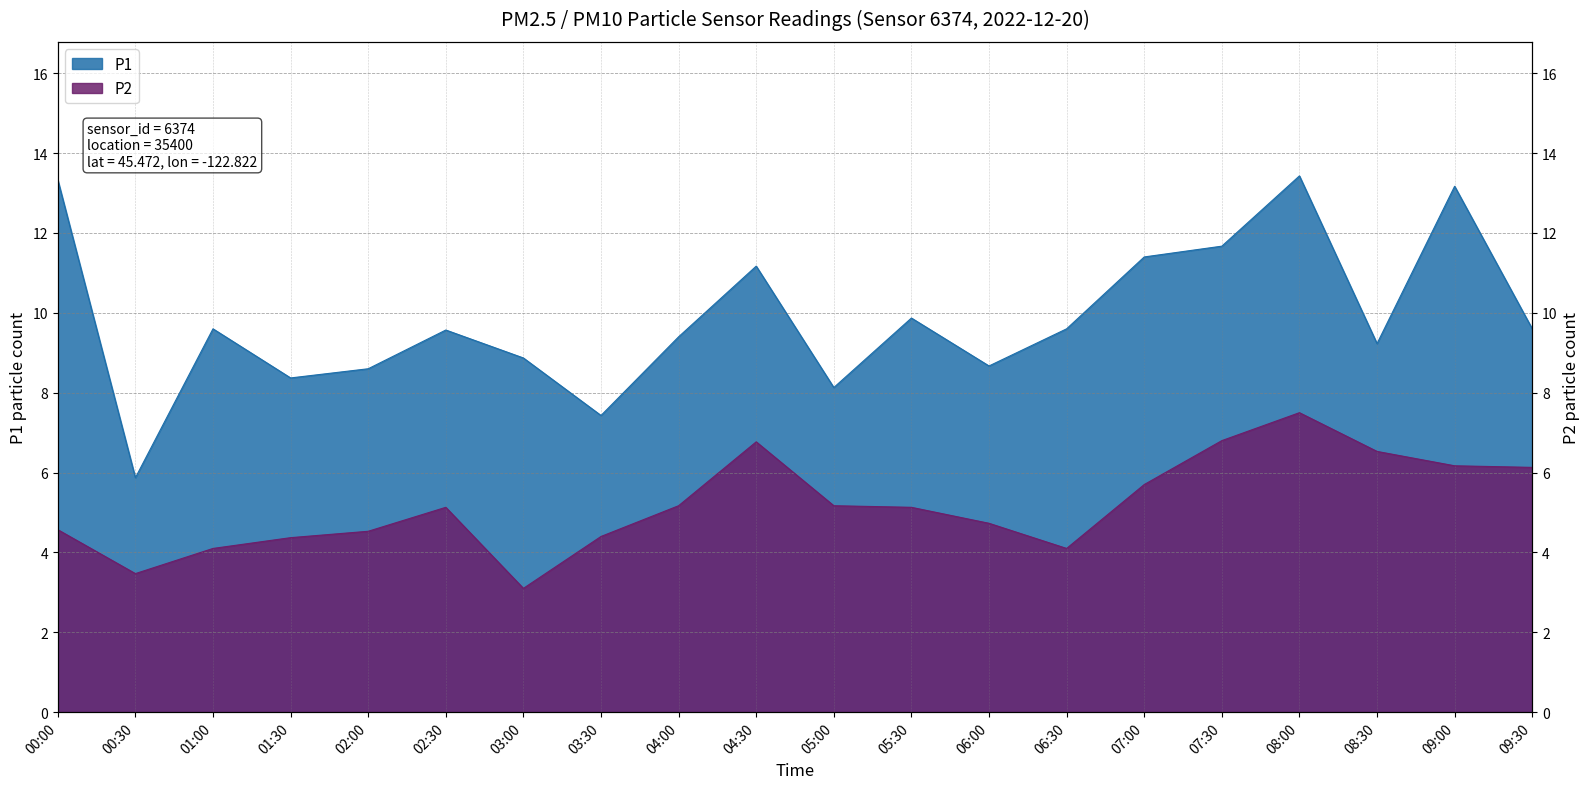

True or false: P2 and P1 intersect in this chart.

False